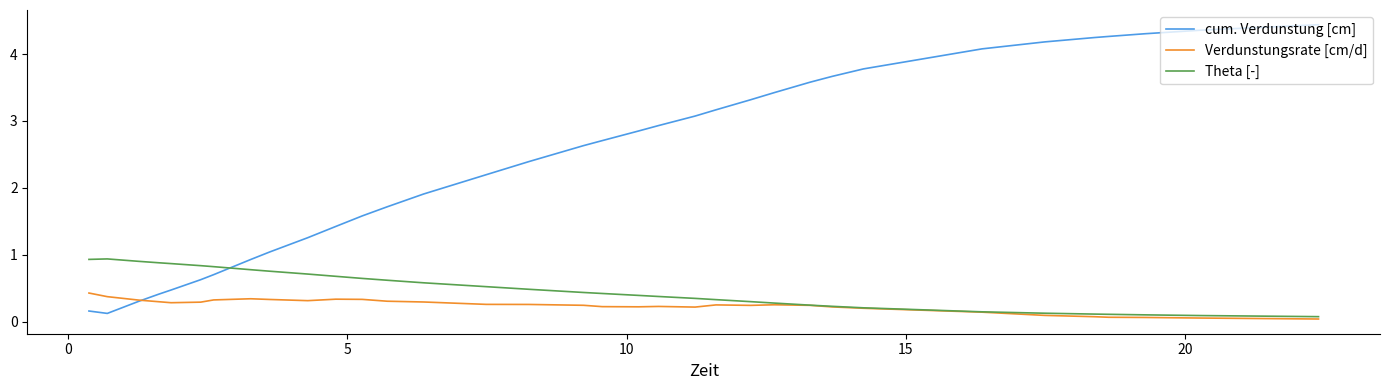

How many lines are shown in the chart?

3